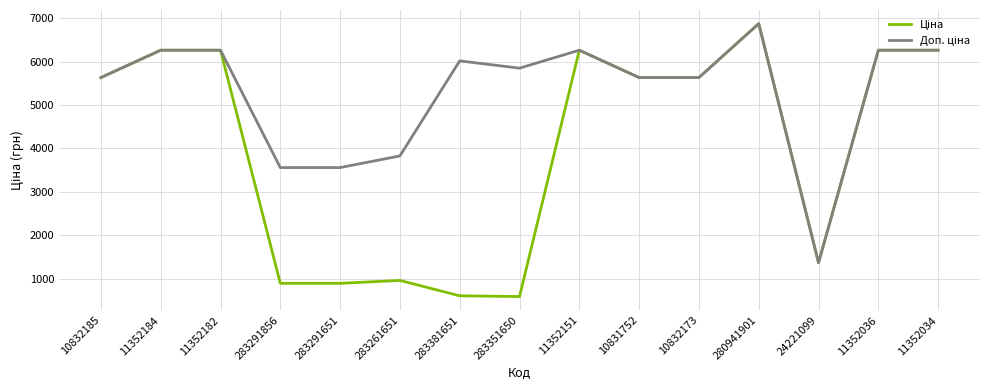

What is the total value across all series at 11352034?

12533.4